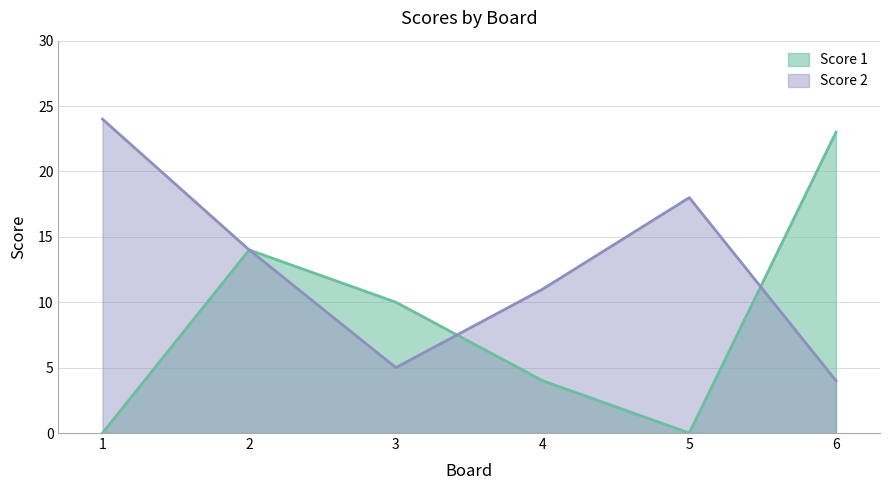

Is it true that Score 1 equals 4 at 4?

True